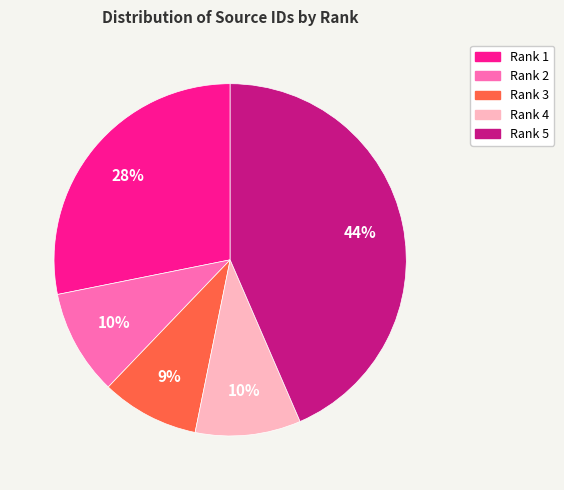

Is there any slice that represents more than half of the pie?

No